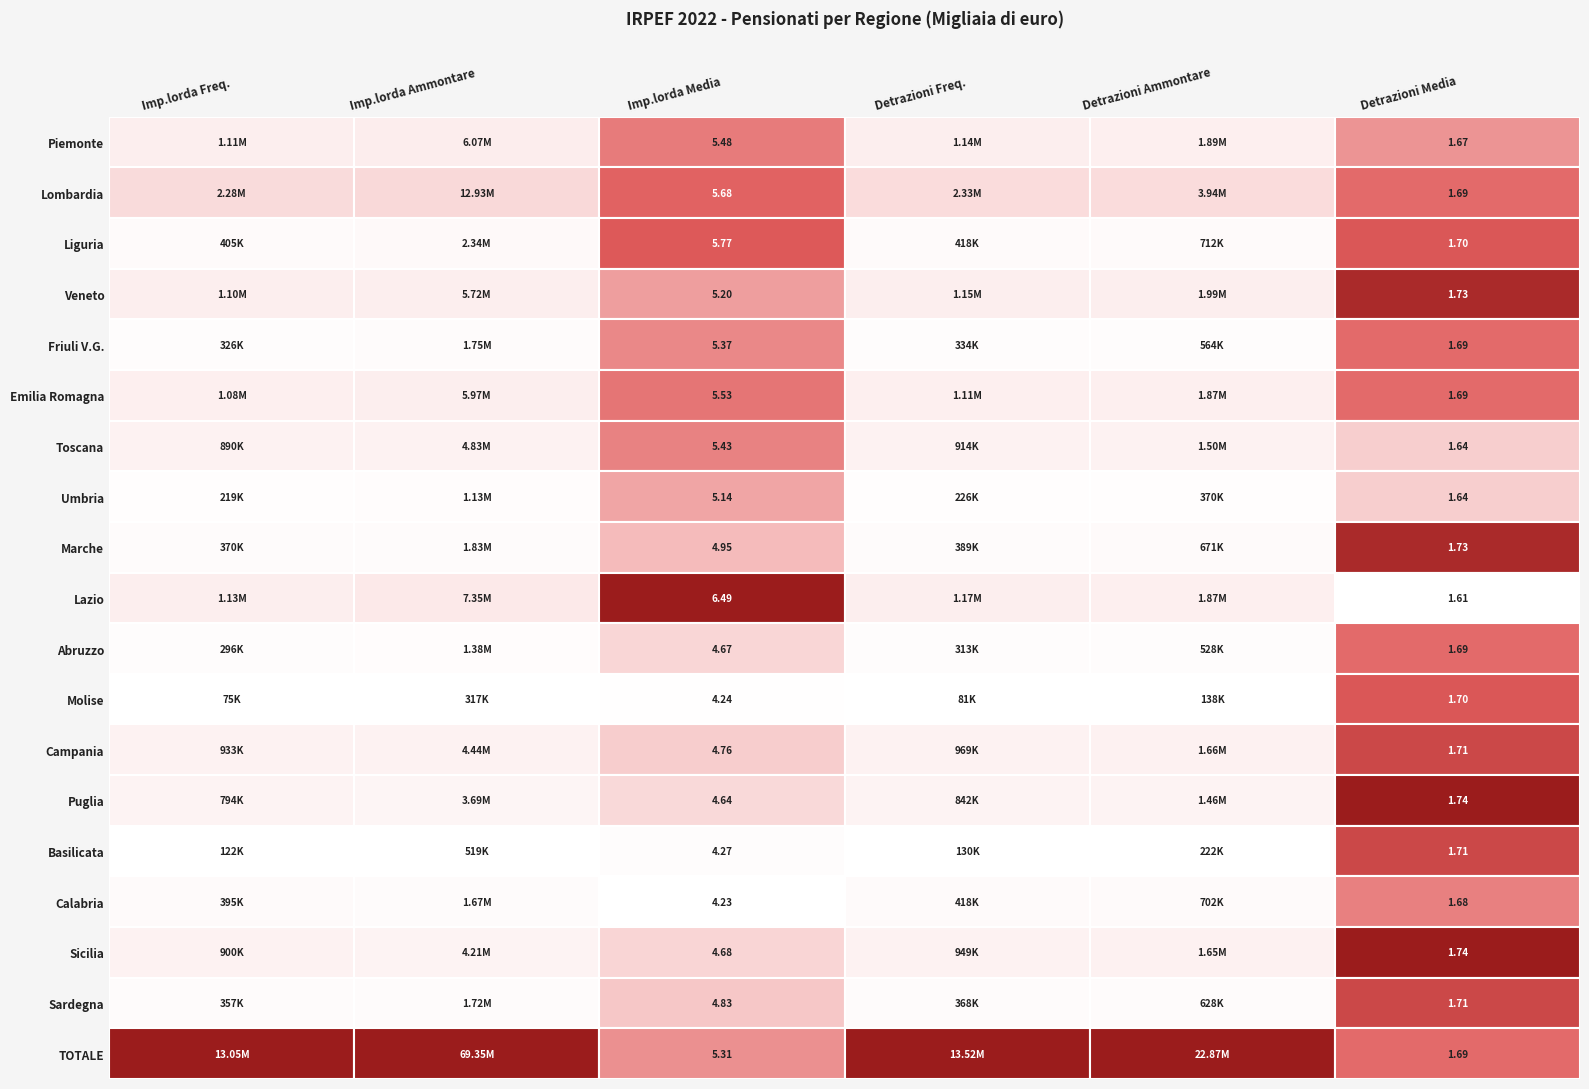

Between 3 and 10, which is larger?

3